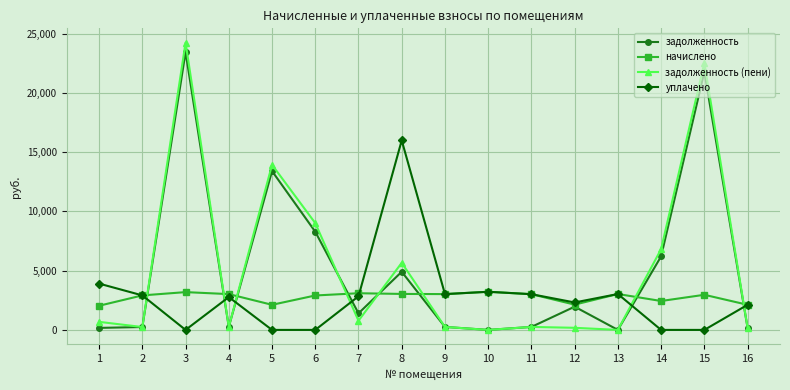

The задолженность series shows 170.0 at 1. True or false?

True